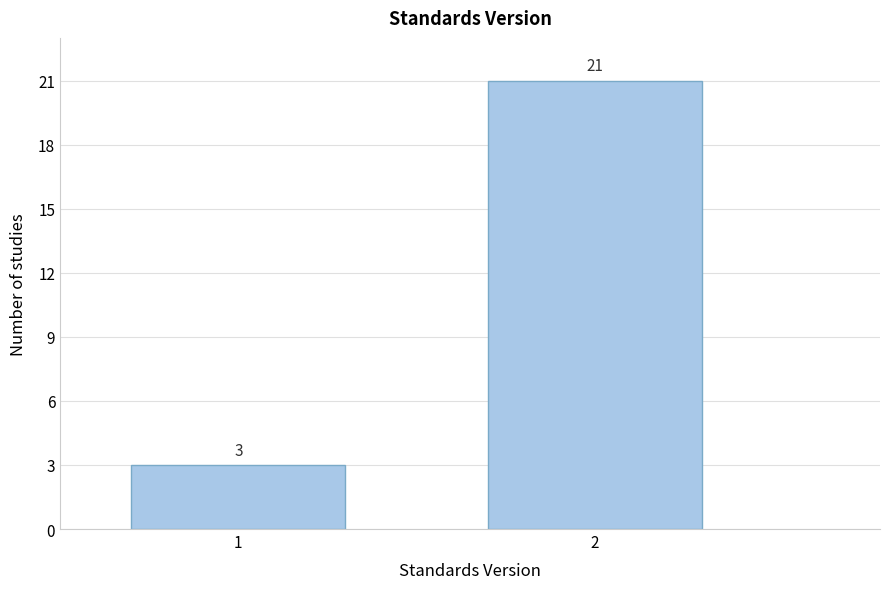

Reading left to right, transcribe all the data shown in this chart.

3	21